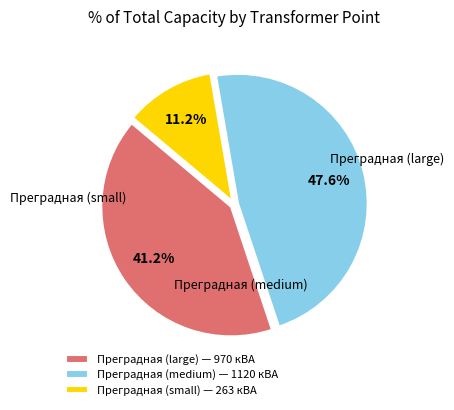

What percentage do Преградная (small) — 263 кВА and Преградная (medium) — 1120 кВА together represent?

58.8%